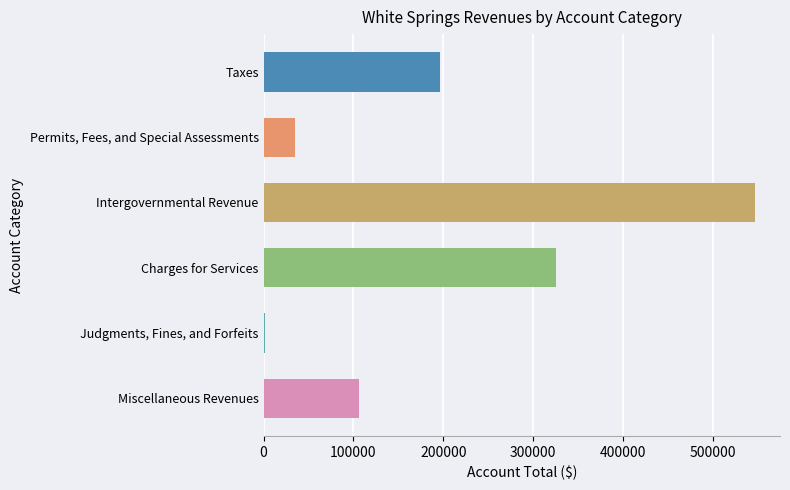

Where is the data nearest to the value 274353?

Charges for Services